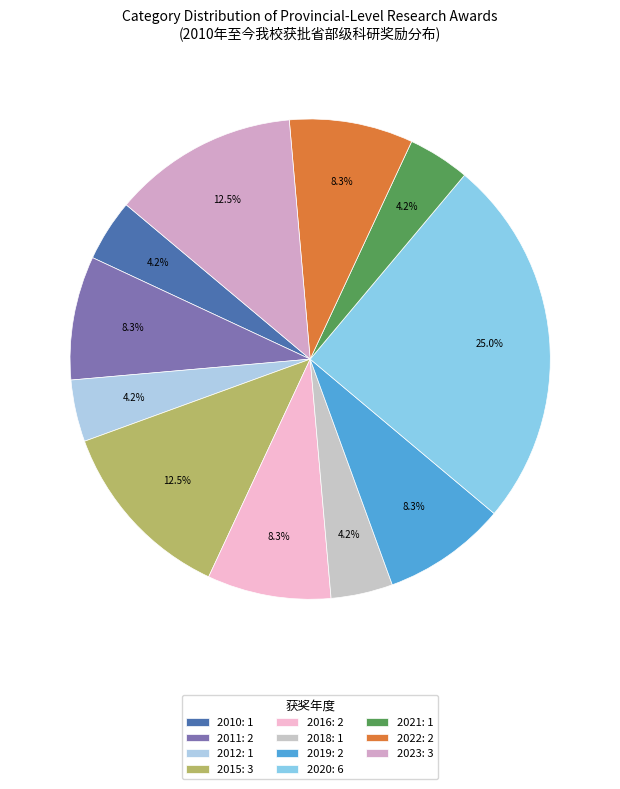

Does any single category account for the majority?

No